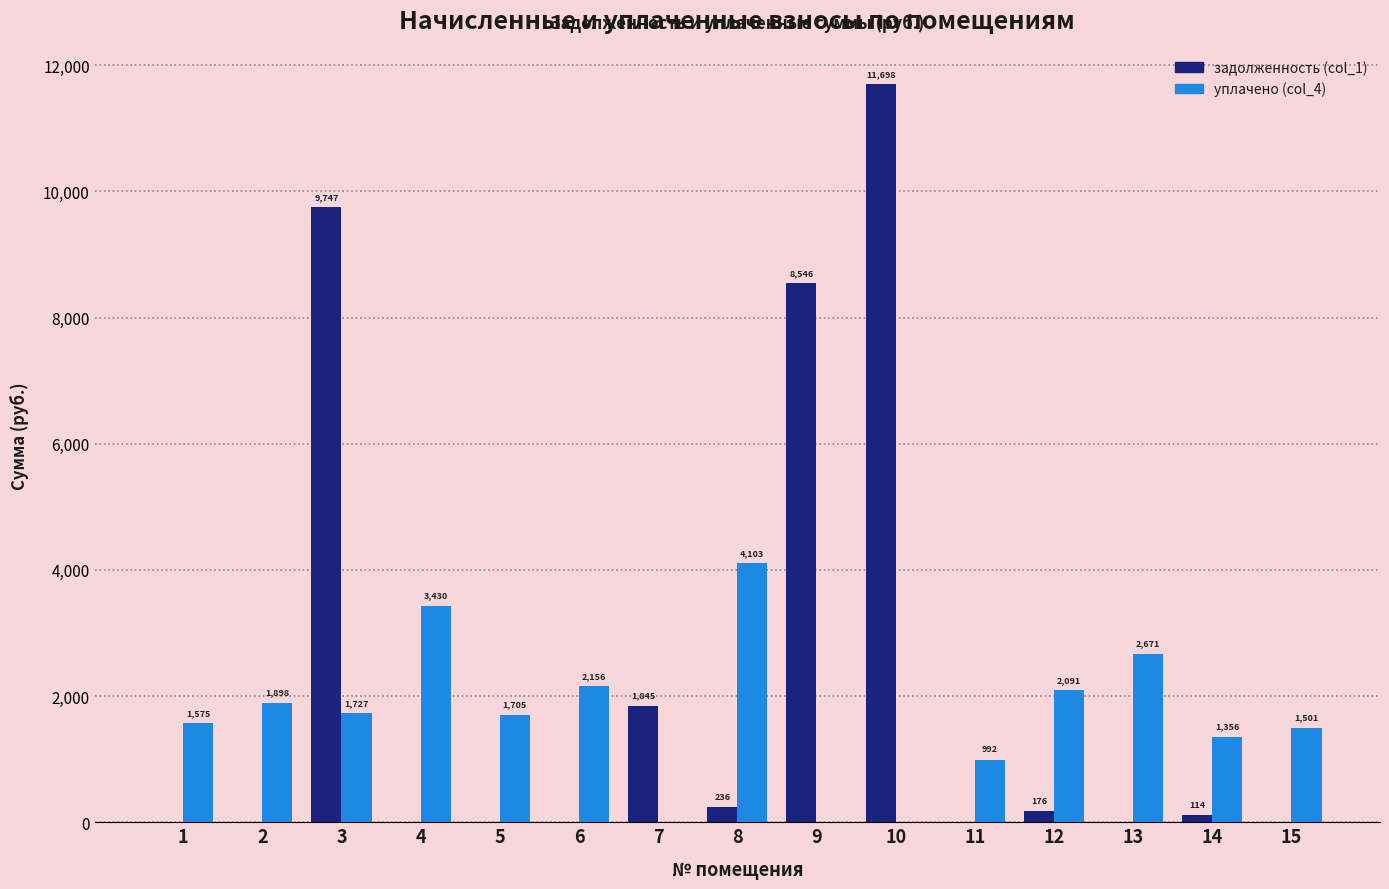

Which series changed the most between 1 and 14?

уплачено (col_4)